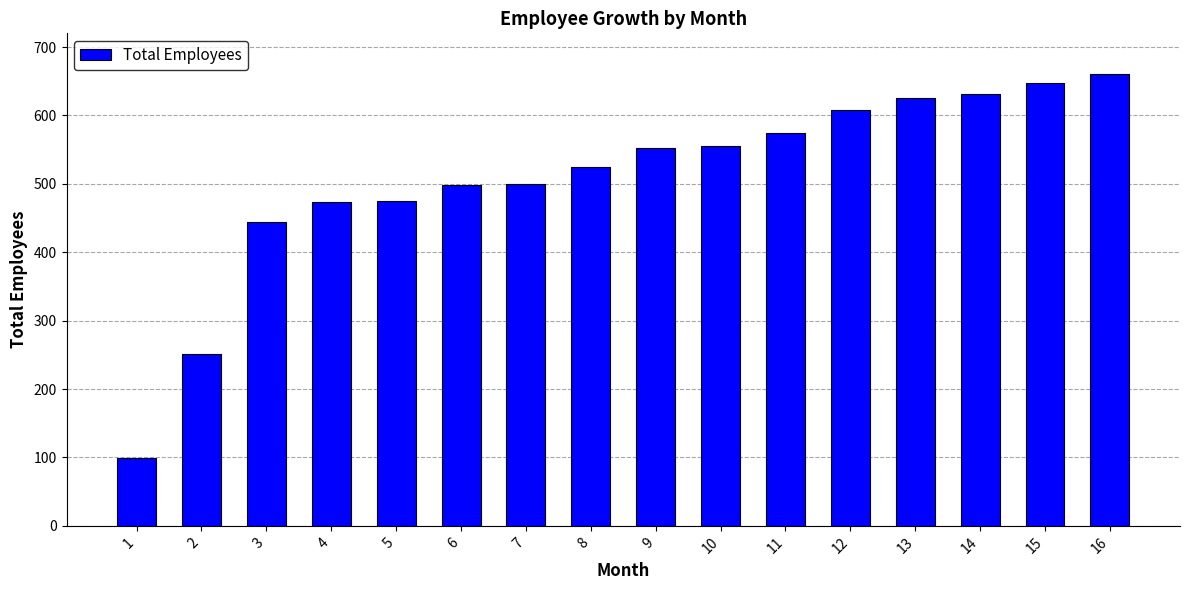

What is the average value?

508